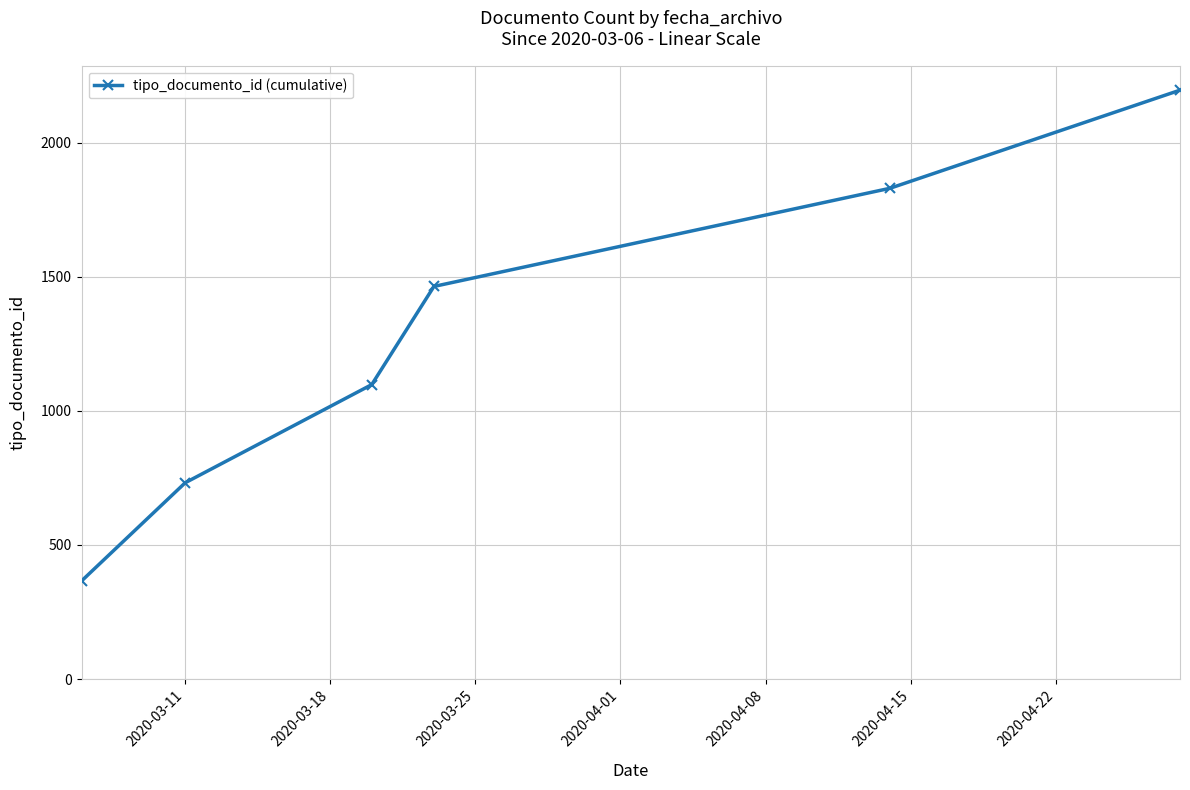

True or false: the data has more than 1 interior local peaks.

False